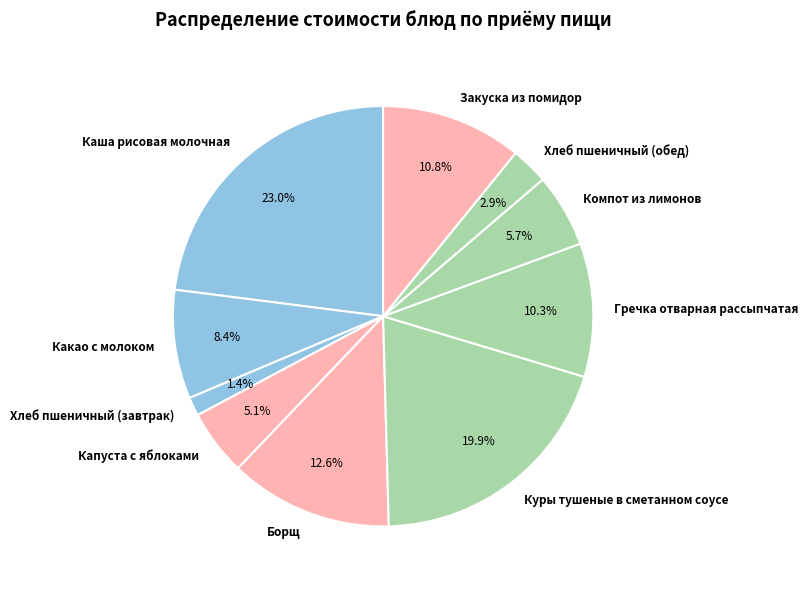

The Борщ slice represents 13% of the pie. True or false?

True